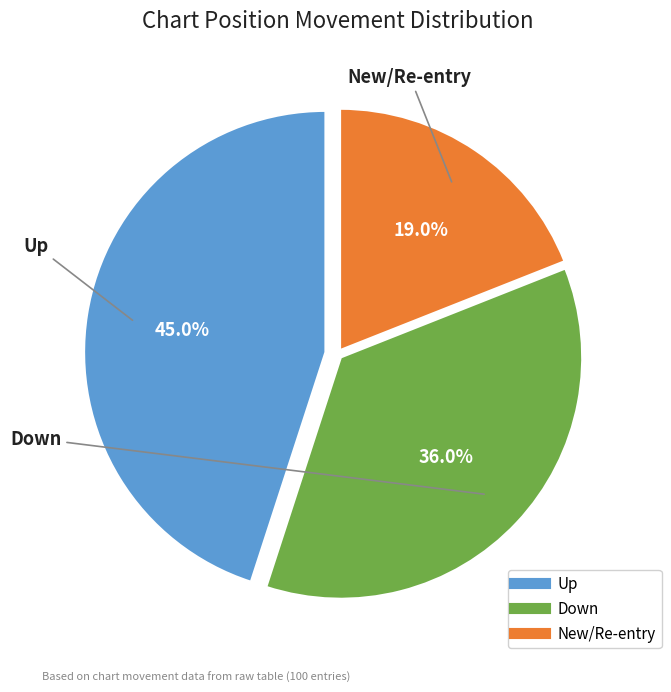

Is there any slice that represents more than half of the pie?

No